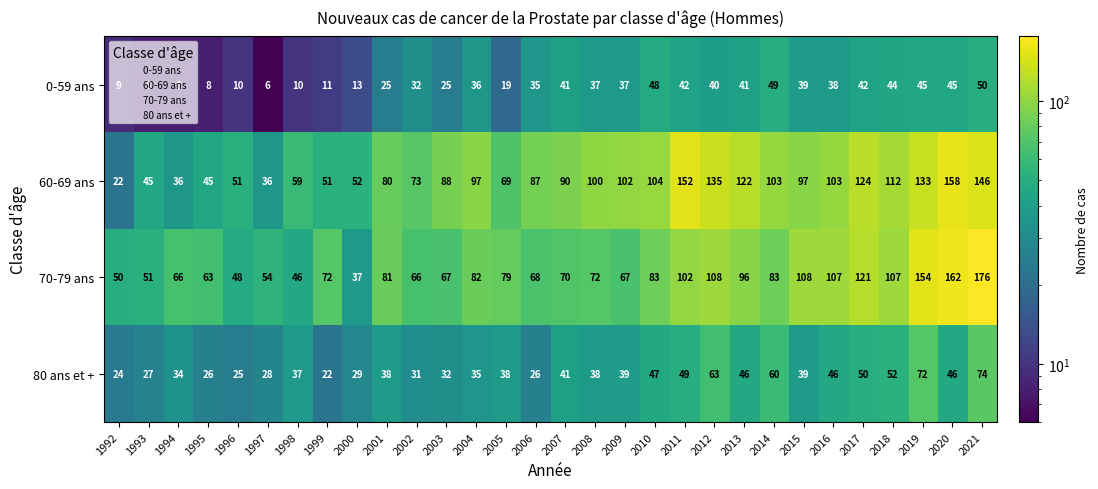

What is the minimum value shown in the chart?

6